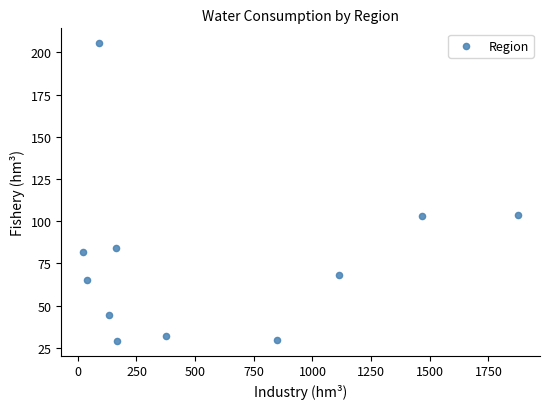

What is the range of X values (max minus min)?

1854.6